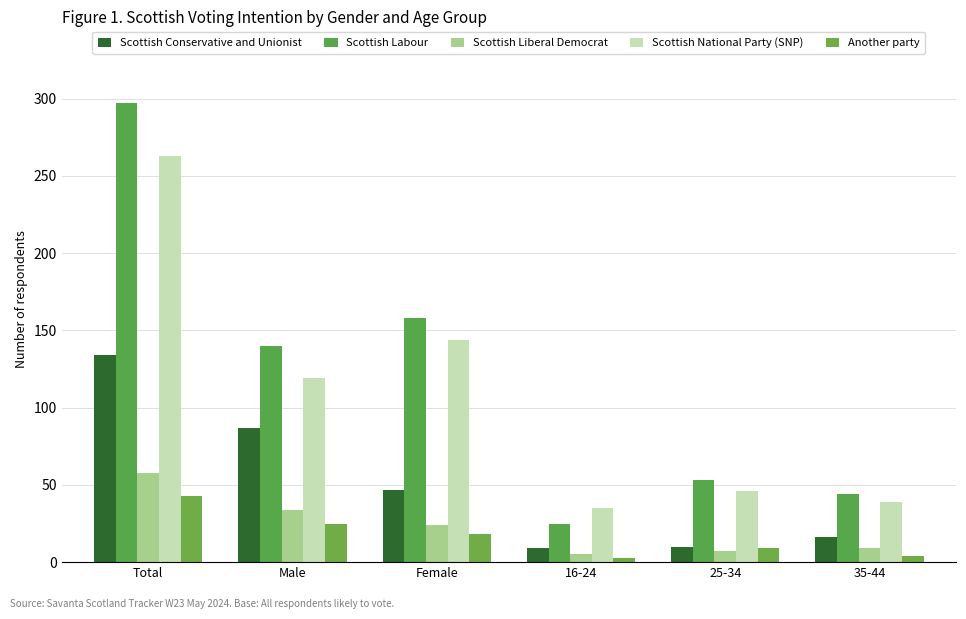

What is the total value across all series at Male?

405